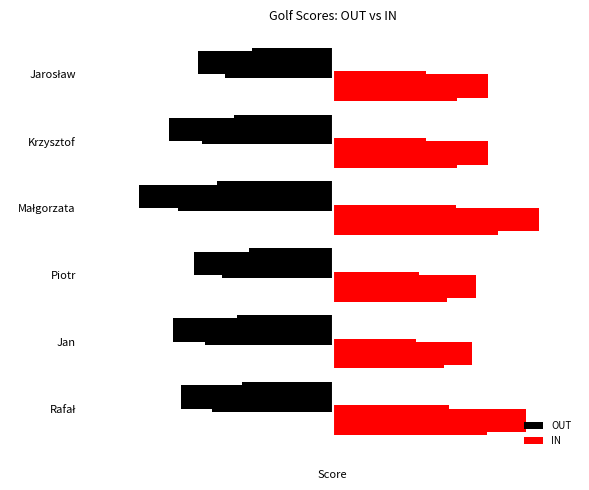

Which has a higher value, Rafał or Piotr?

Piotr